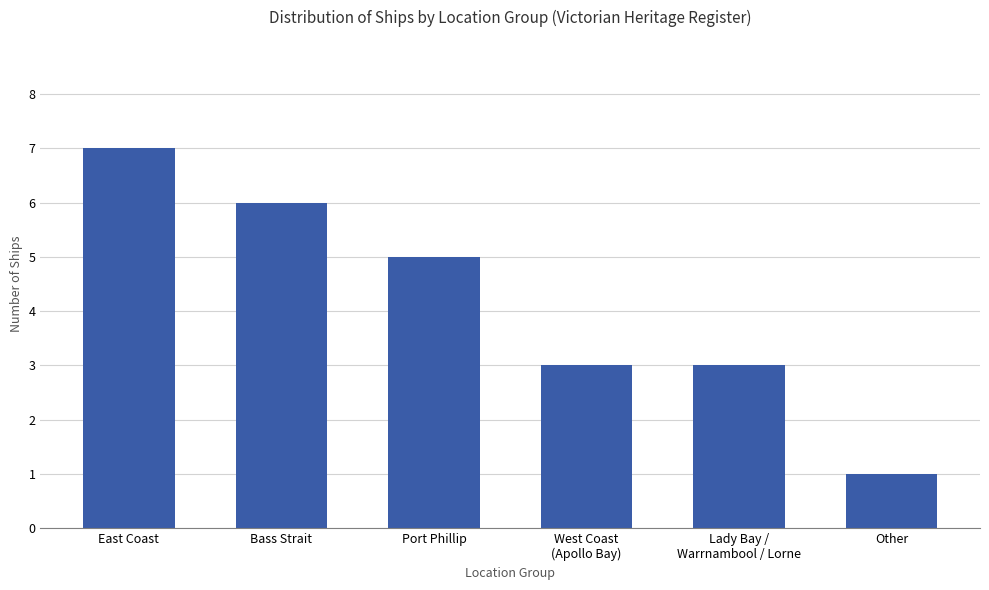

What is the average value?

4